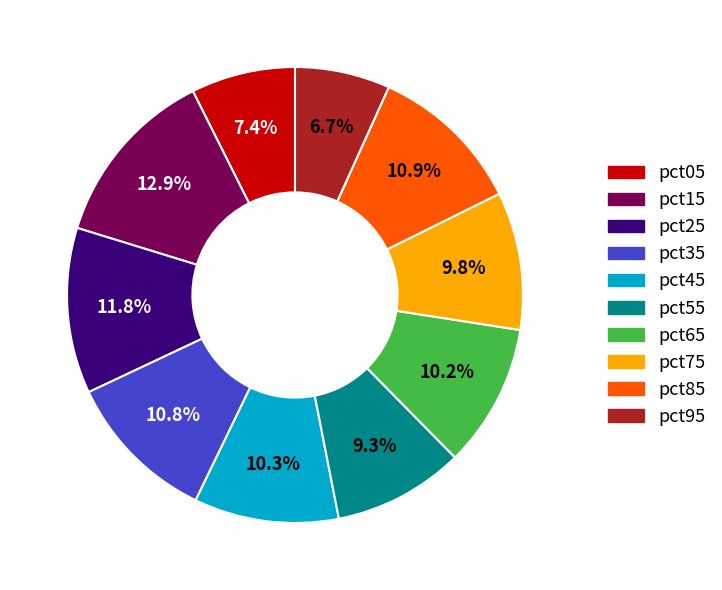

Which category has the biggest portion of the pie?

pct15